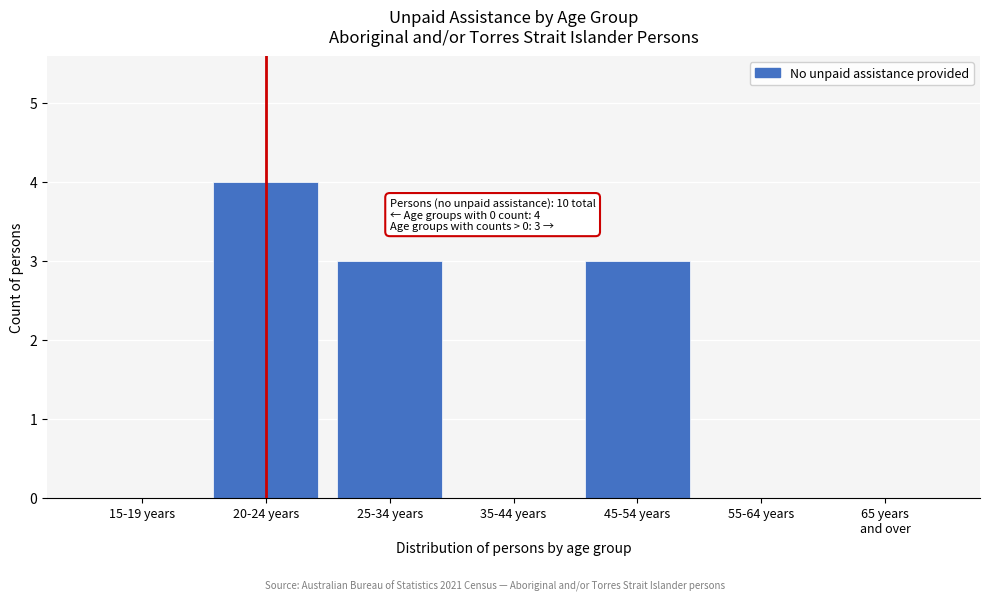

What is the change in value from 25-34 years to 55-64 years?

-3